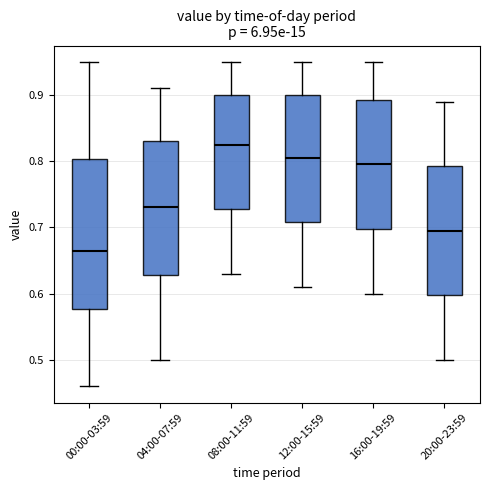

Which box's median line is the highest?

08:00-11:59